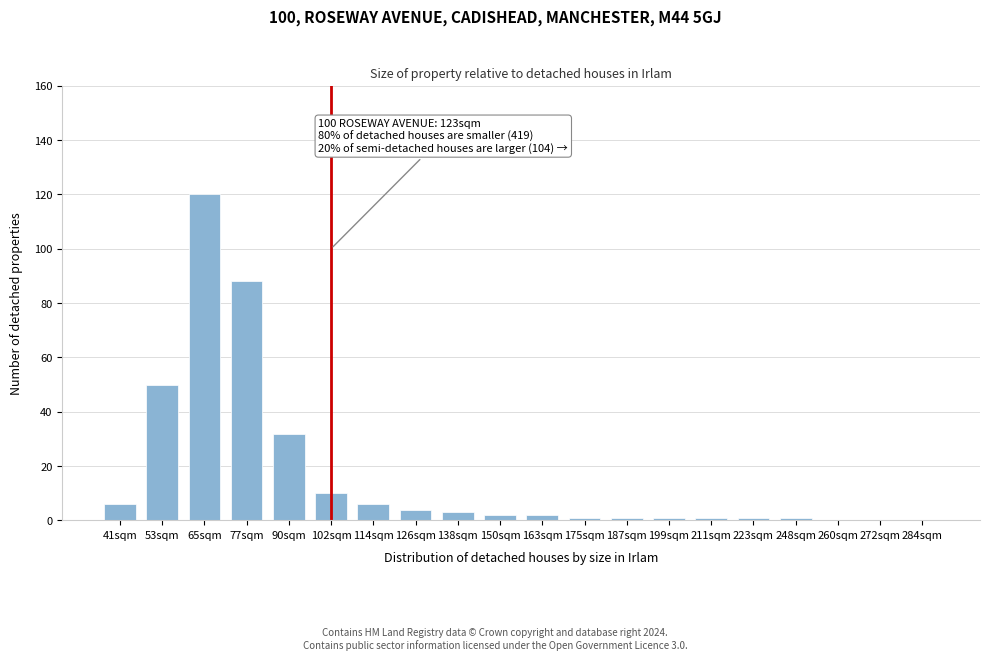

Reading left to right, what are all the values shown in this chart?

41sqm=6	53sqm=50	65sqm=120	77sqm=88	90sqm=32	102sqm=10	114sqm=6	126sqm=4	138sqm=3	150sqm=2	163sqm=2	175sqm=1	187sqm=1	199sqm=1	211sqm=1	223sqm=1	248sqm=1	260sqm=0	272sqm=0	284sqm=0